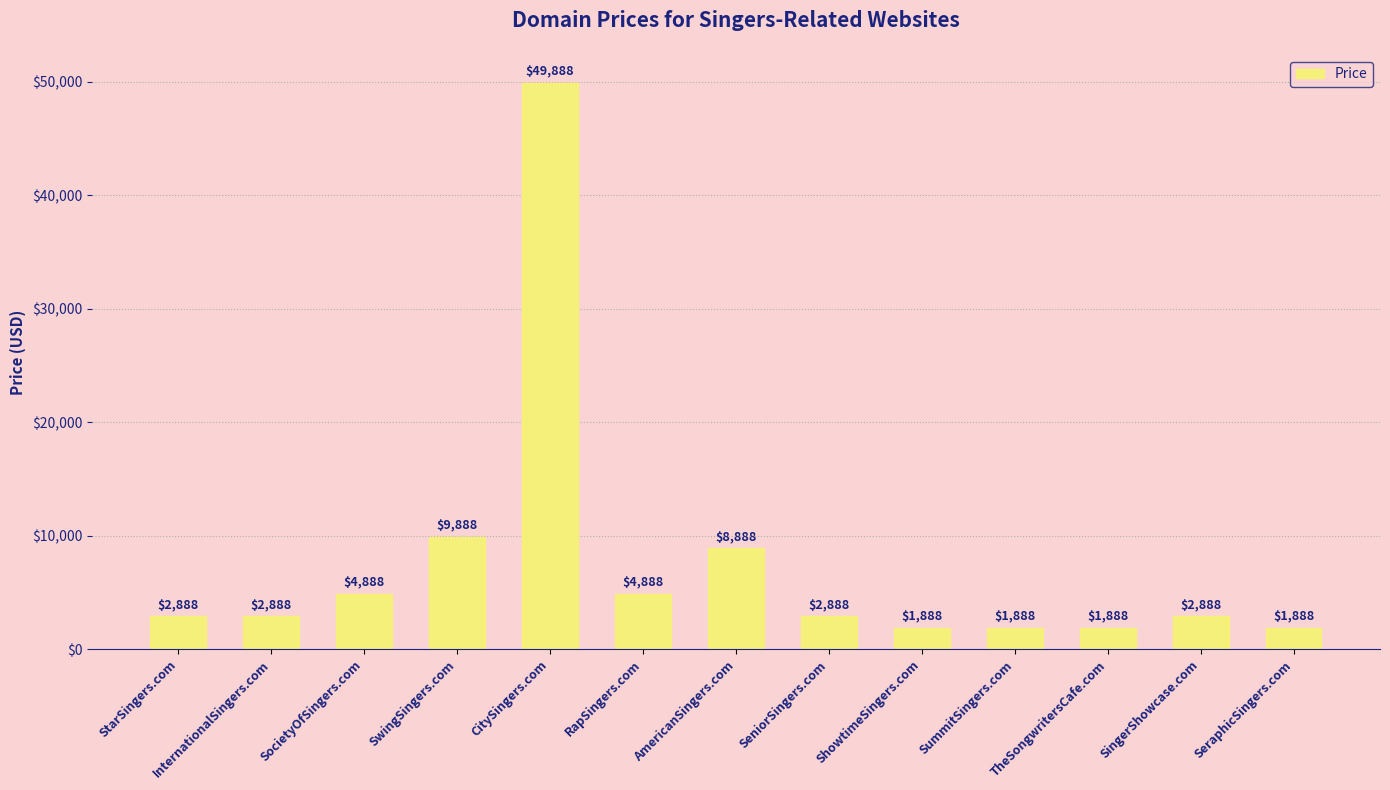

Where is the data nearest to the value 25888?

SwingSingers.com